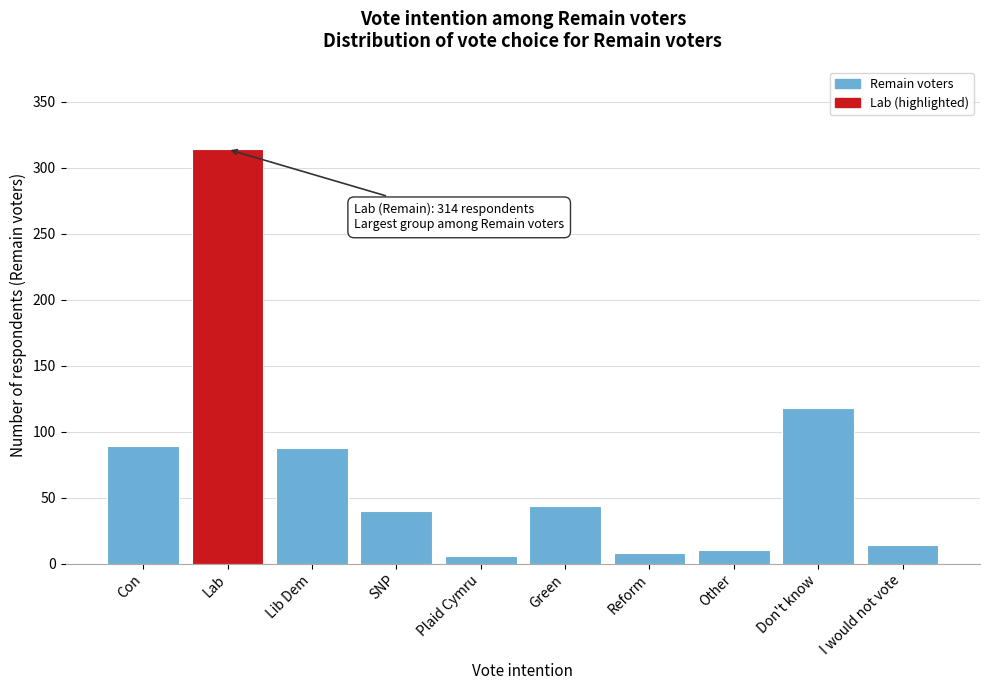

The value at Other is 10. True or false?

True